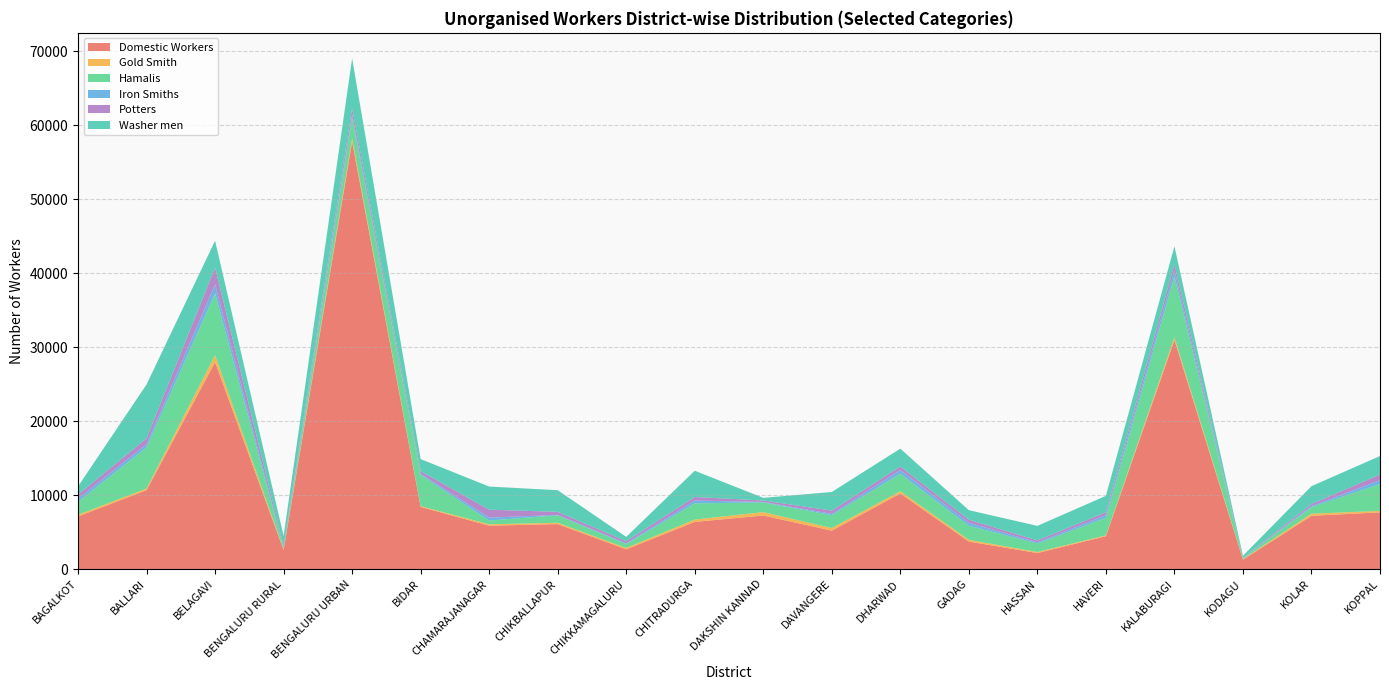

Reading left to right, extract all data points from this chart.

Domestic Workers: 7123	10689	27991	2585	57817	8419	5874	6093	2683	6388	7251	5203	10240	3729	2175	4459	30977	1274	7211	7680
Gold Smith: 229	215	951	99	405	103	192	179	182	318	462	357	297	235	143	107	379	73	288	198
Hamalis: 1752	5568	8347	208	2822	4227	511	1006	532	2195	1308	1747	2359	1906	1157	2382	8250	137	899	3630
Iron Smiths: 423	438	1219	45	451	157	386	61	96	369	68	169	512	397	146	357	793	18	134	516
Potters: 542	777	2255	232	816	352	1078	405	282	487	192	436	466	412	258	393	840	55	279	763
Washer men: 1114	7285	3646	1312	6752	1622	3128	2930	588	3550	361	2521	2419	1295	1972	2215	2418	254	2410	2505